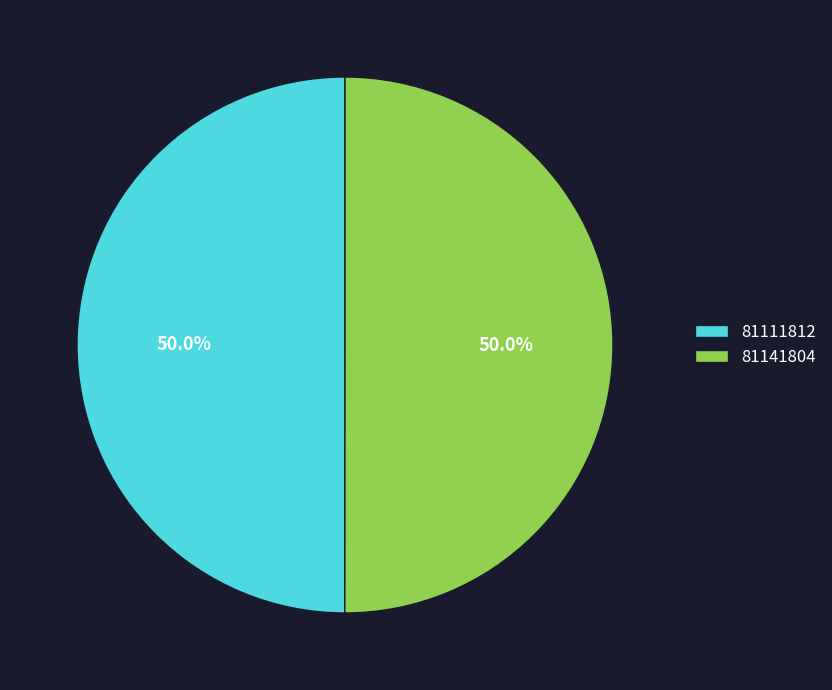

What percentage is NOT represented by 81141804?

50.0%